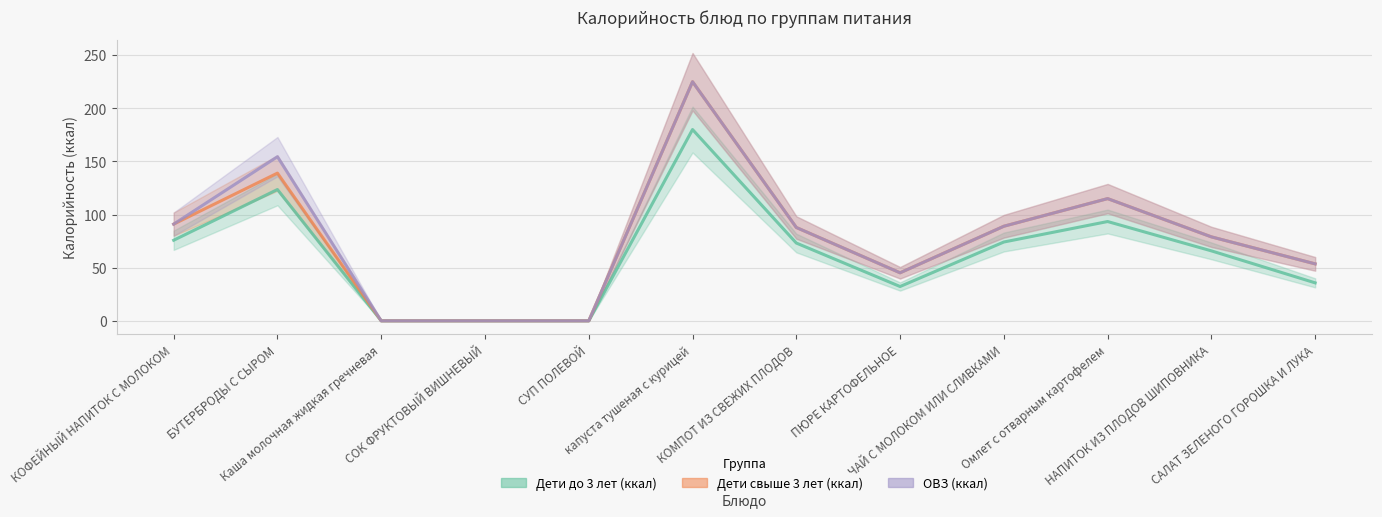

How many interior local peaks does the ОВЗ (ккал) series have?

3